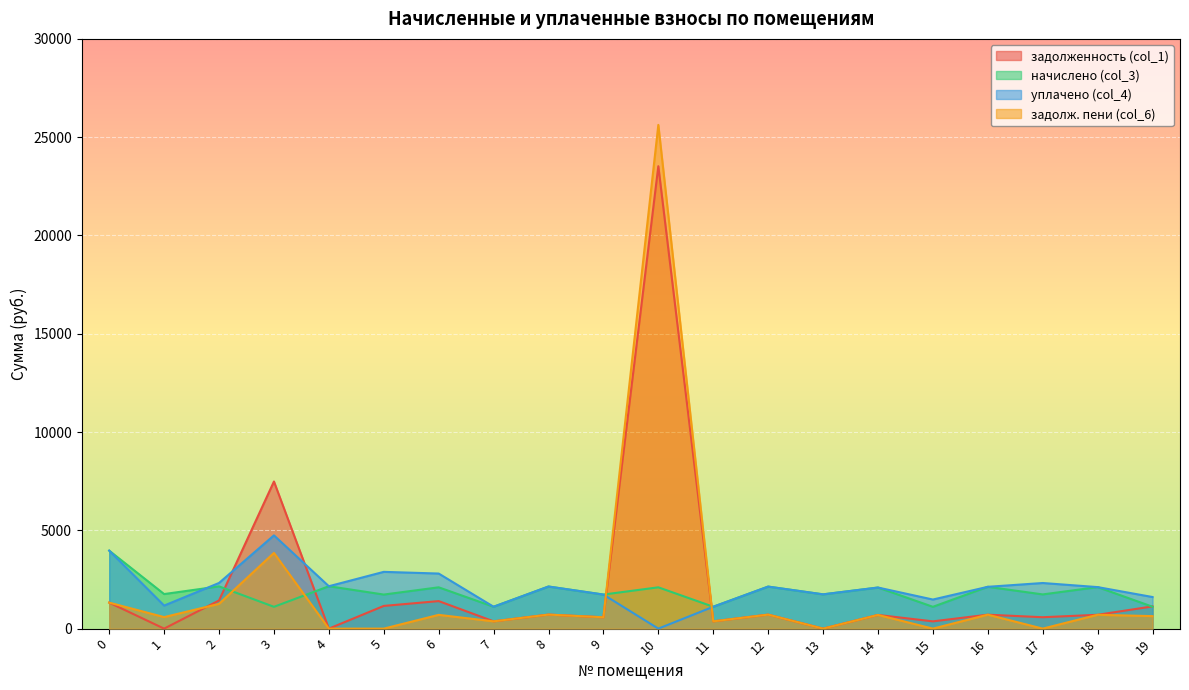

Does the chart display data point markers on the line(s)?

No